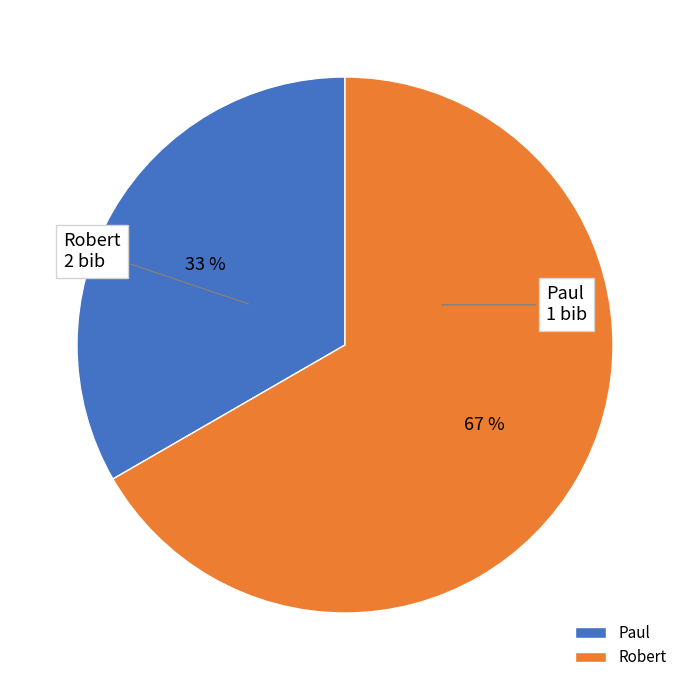

How many segments does this pie chart have?

2